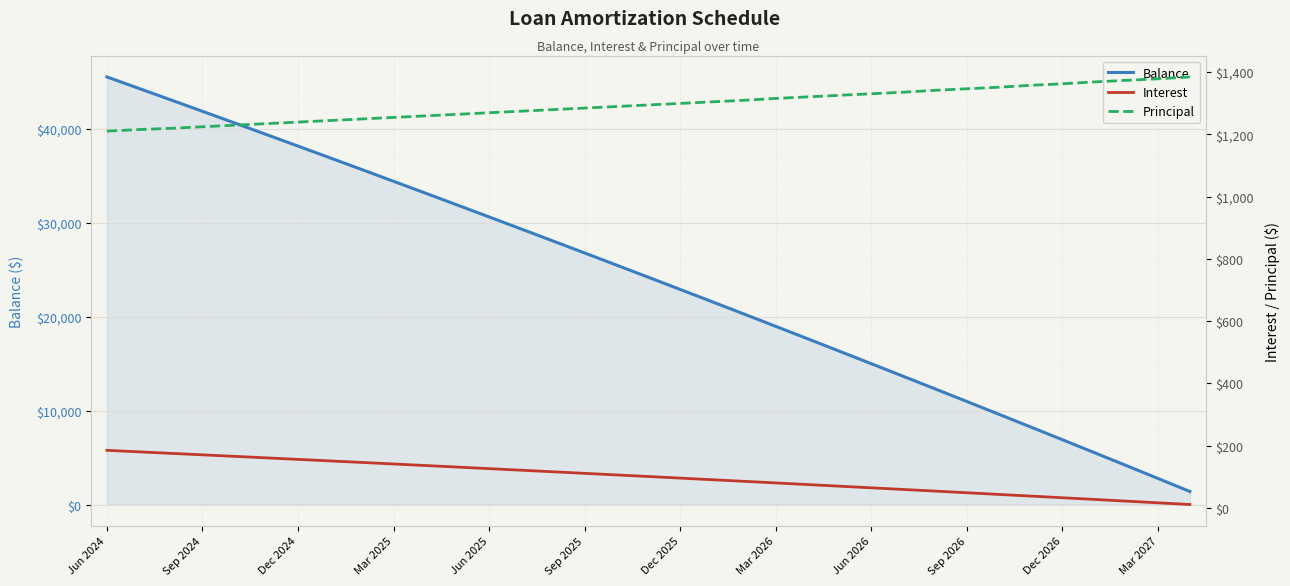

How many series are shown in this chart?

3